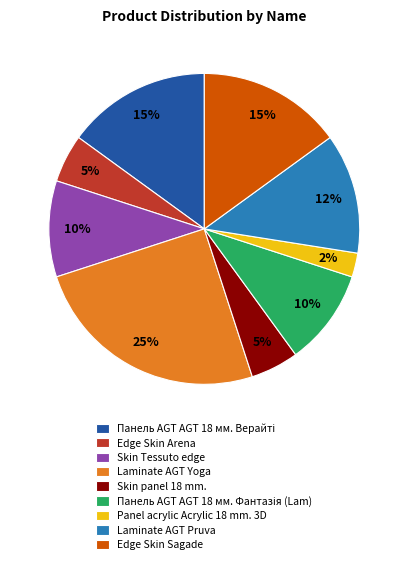

How many slices are in this pie chart?

9